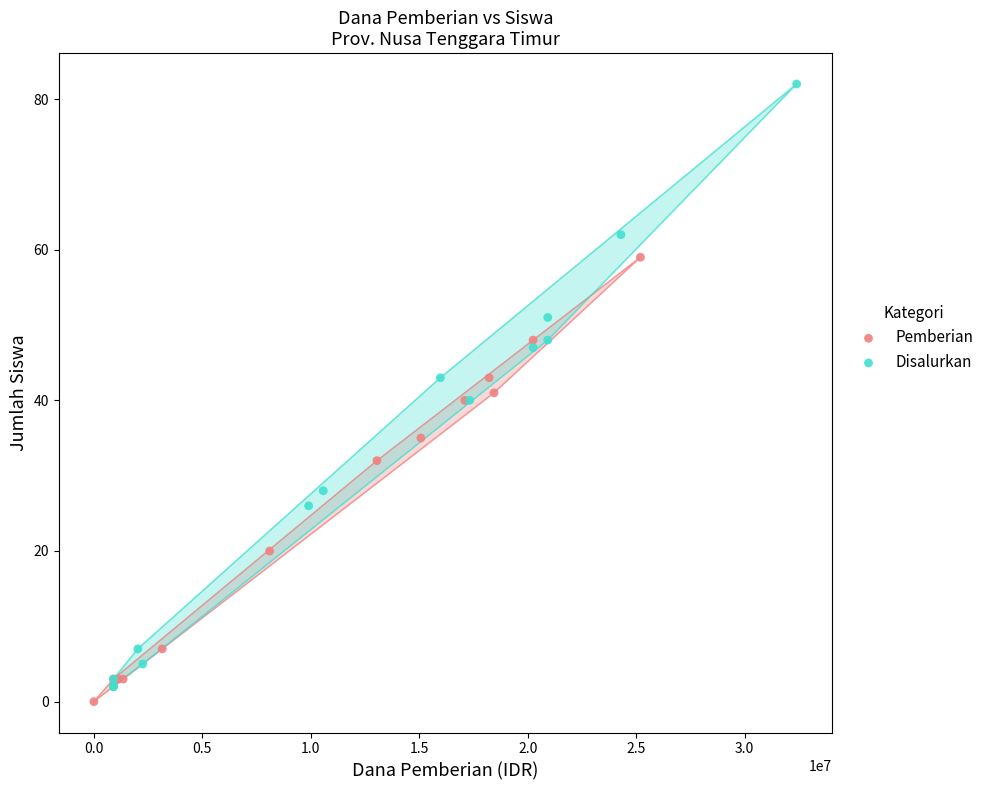

Which series contains the highest Y value?

Disalurkan